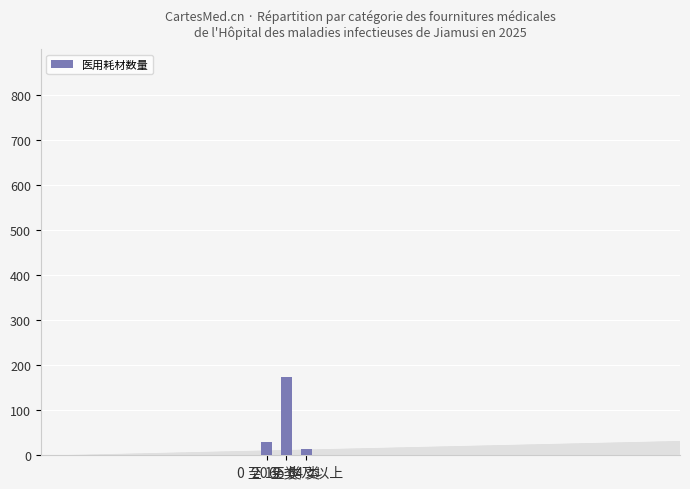

Rank the categories by value from lowest to highest.

65 类及以上, 0 至 19 类, 20 至 64 类